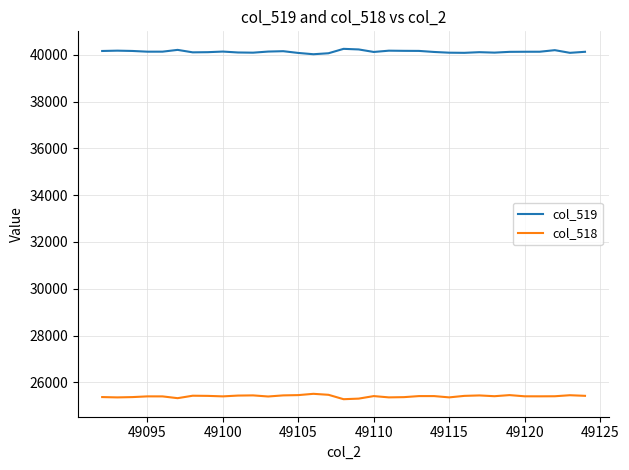

Rank the series by their average value, from highest to lowest.

col_519, col_518